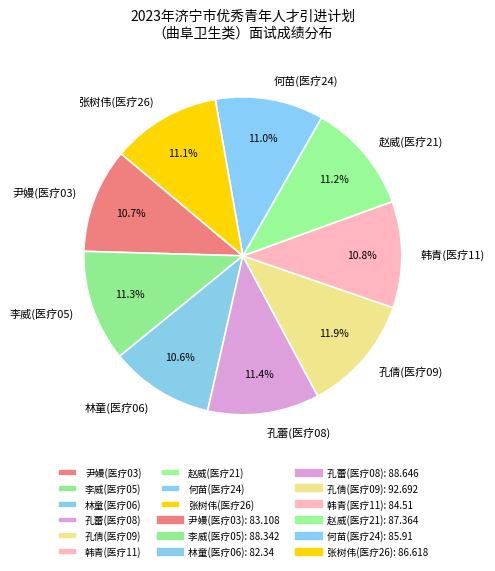

What percentage is NOT represented by 林童(医疗06)?

89.4%